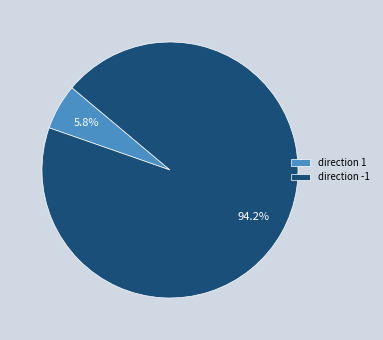

To the nearest percent, what is the combined percentage of direction -1 and direction 1?

100%